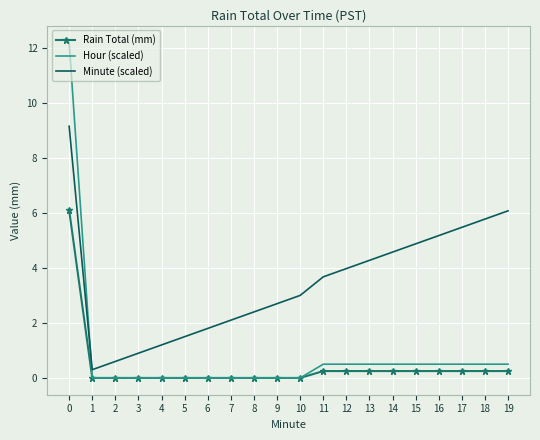

Is it true that Hour (scaled) equals 7.9 at 2?

False